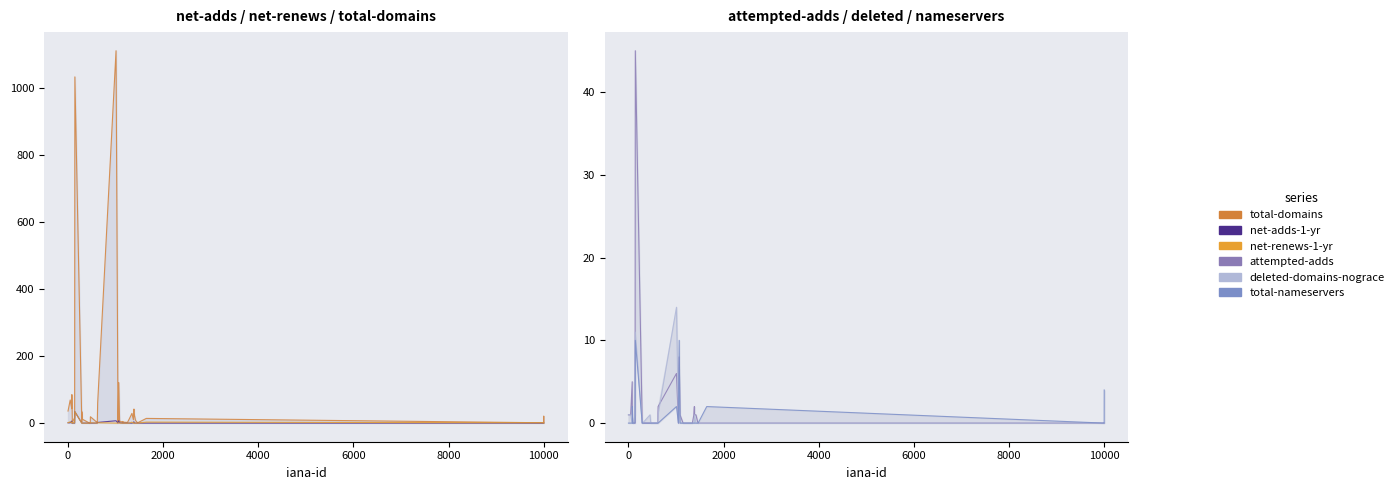

Which series has the largest range (max minus min)?

total-domains